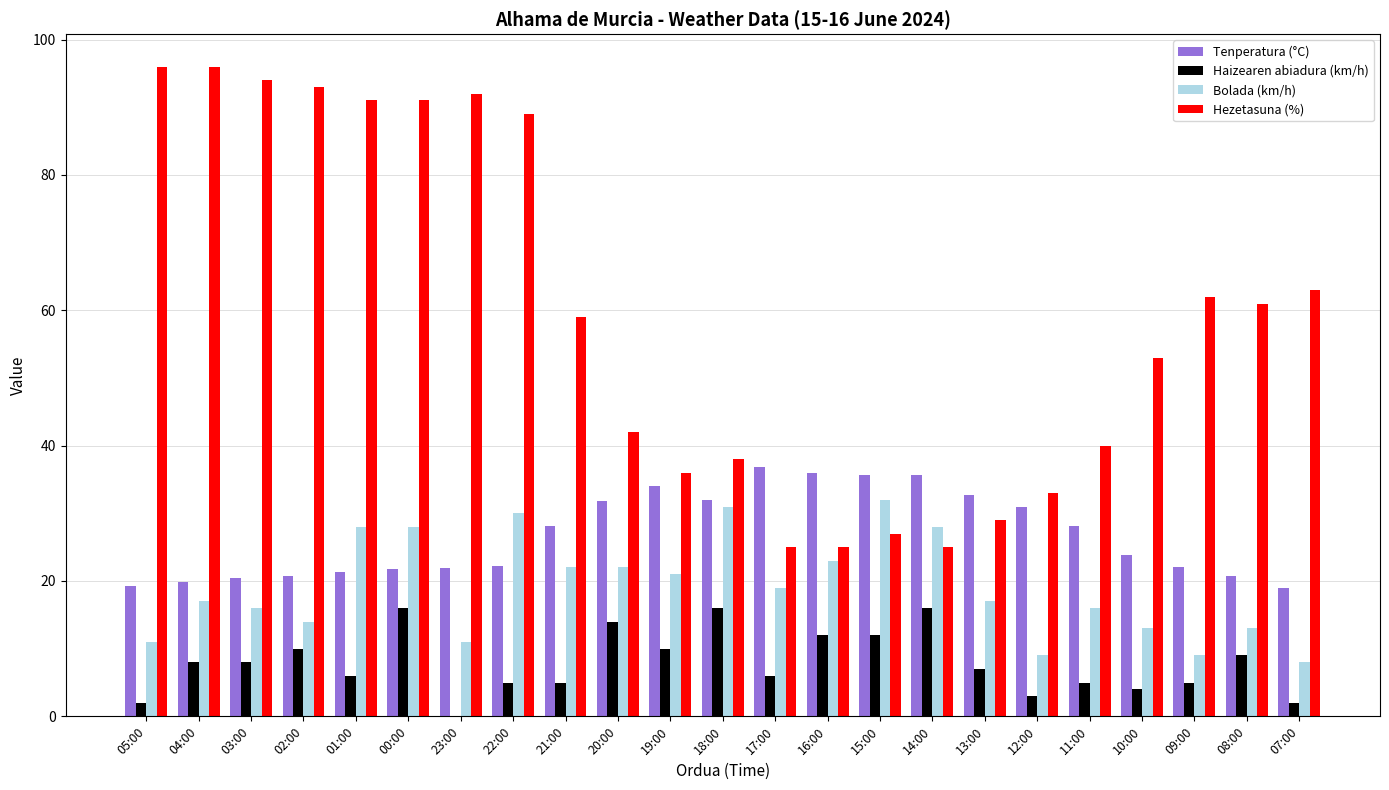

At which category is the sum across all series the highest?

00:00